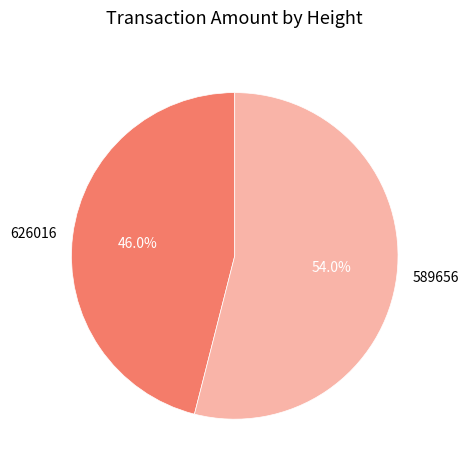

Count the number of slices in the pie.

2